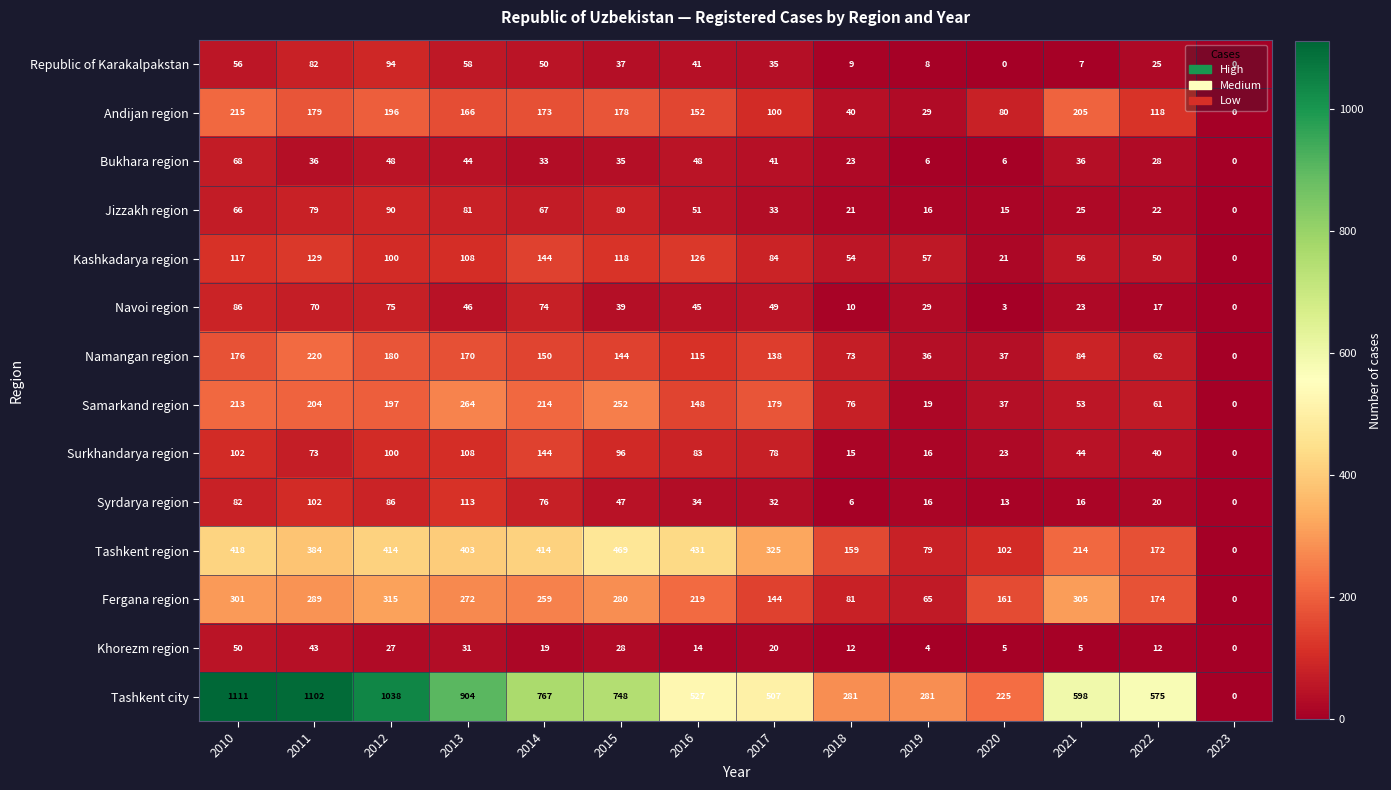

What is the sum of the Tashkent city values at 2014 and 2020?

992